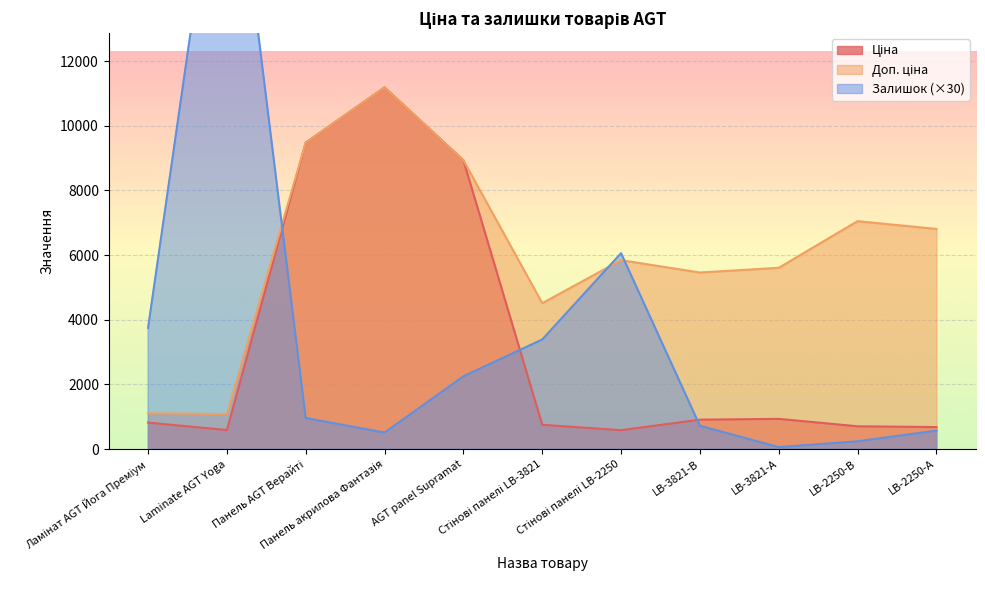

Reading left to right, what are all the values shown in this chart?

Ціна: 818.5	589.9	9480.1	11188.2	8934.1	752.2	584.4	910.4	934.5	705.1	681.0
Доп. ціна: 1109.2	1081.7	9480.1	11188.2	8934.1	4513.3	5843.9	5462.3	5607.2	7051.3	6809.8
Залишок: 3750.0	20700.0	960.0	510.0	2250.0	3390.0	6060.0	720.0	60.0	240.0	570.0